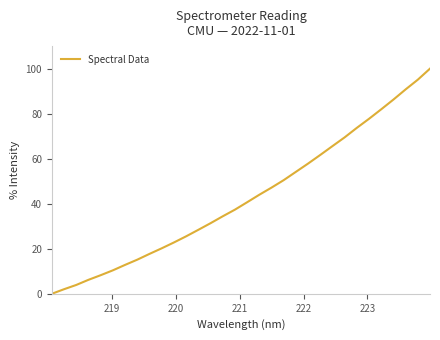

What is the difference between the maximum and minimum values?

100.0